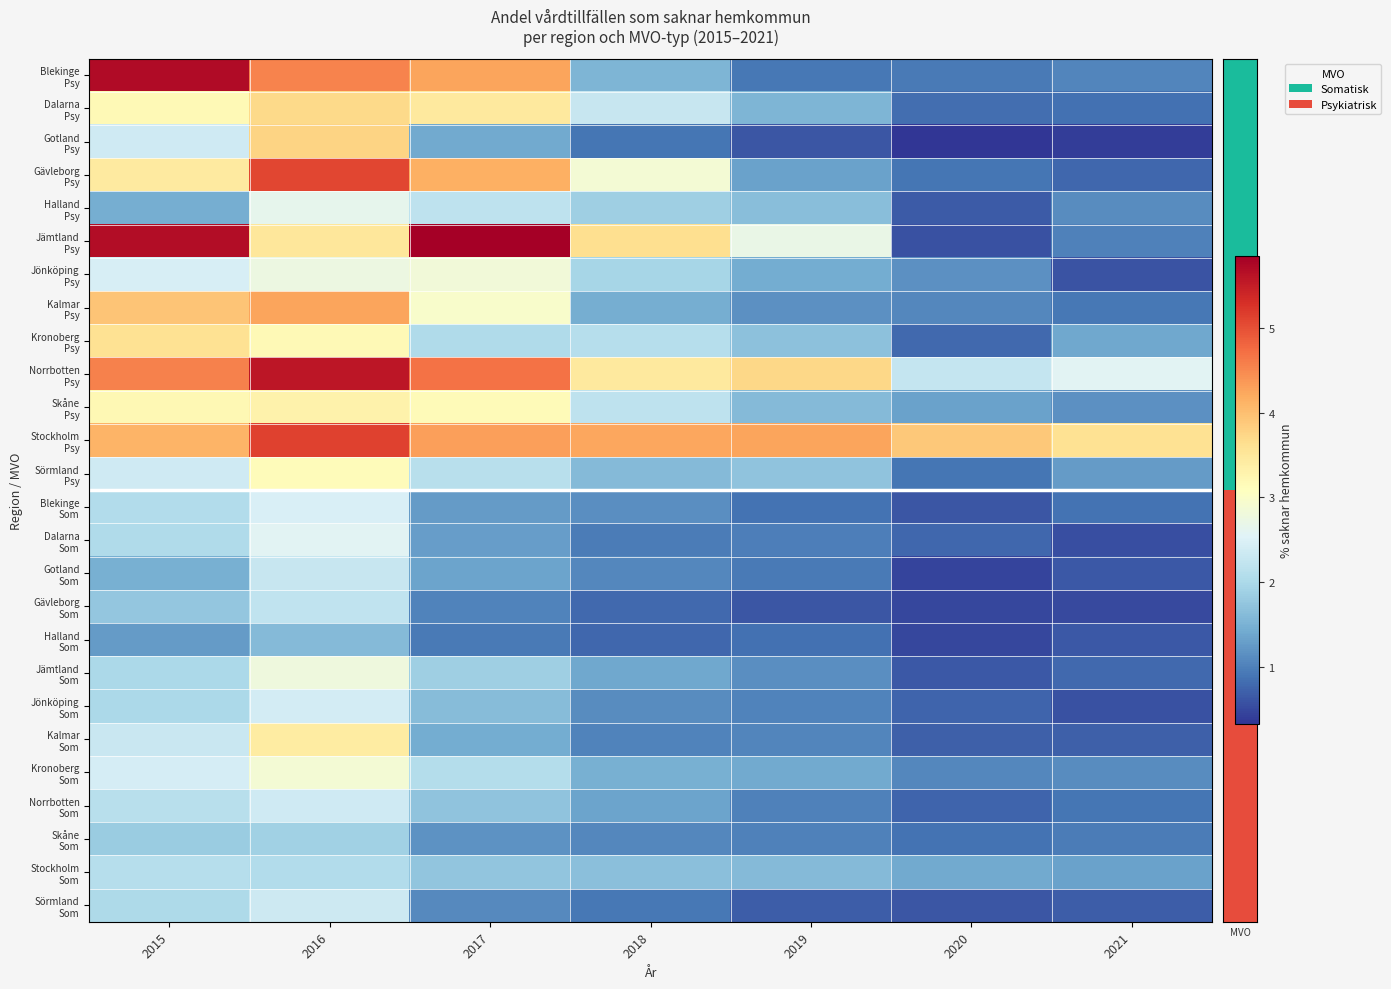

Which has a higher value, 2017 or 2015?

2015